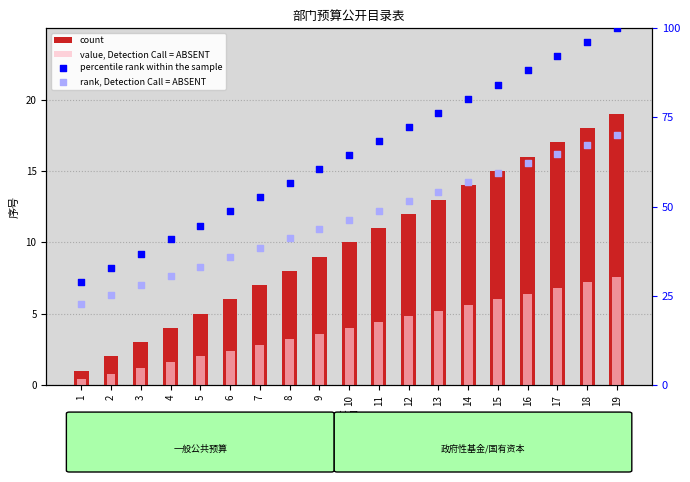

At how many categories does at least one series exceed 61?

10